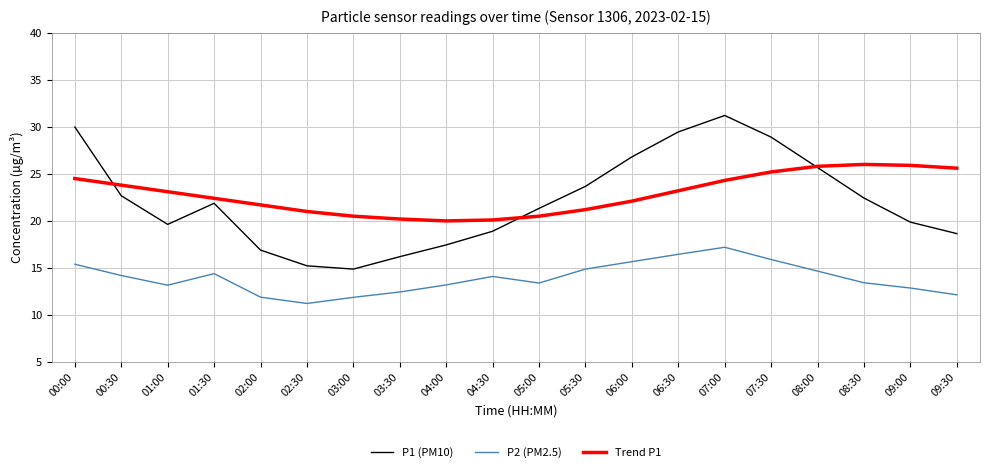

True or false: P1 (PM10) has a value of 10.9 at 04:00.

False